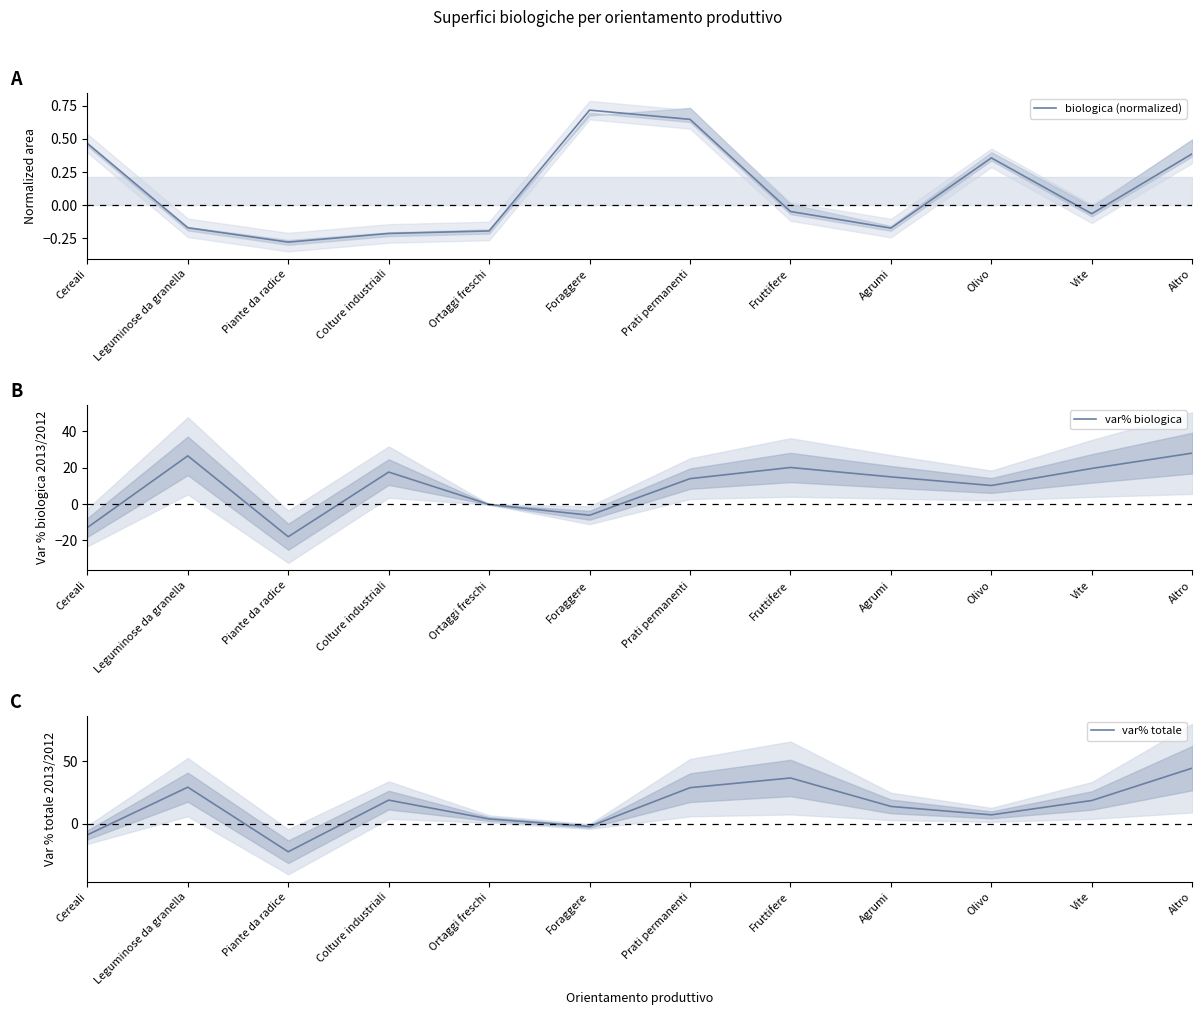

Read the var% totale value at Prati permanenti.

28.7